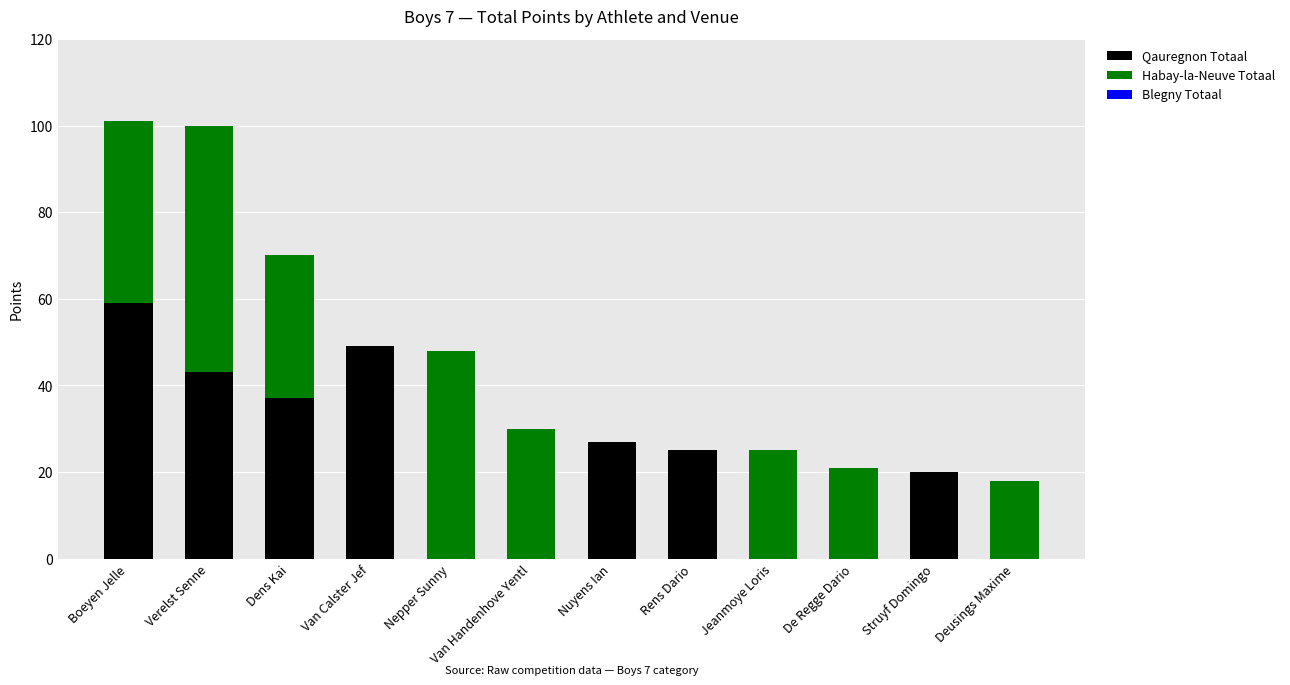

What is the total value across all series at Boeyen Jelle?

101